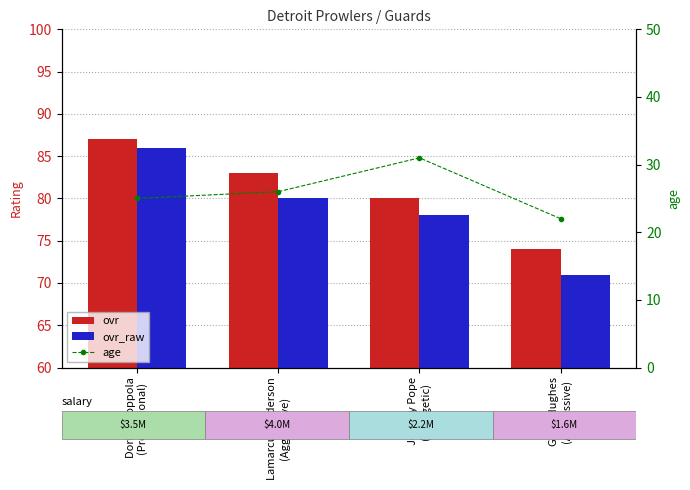

How many data points does each series have?

4